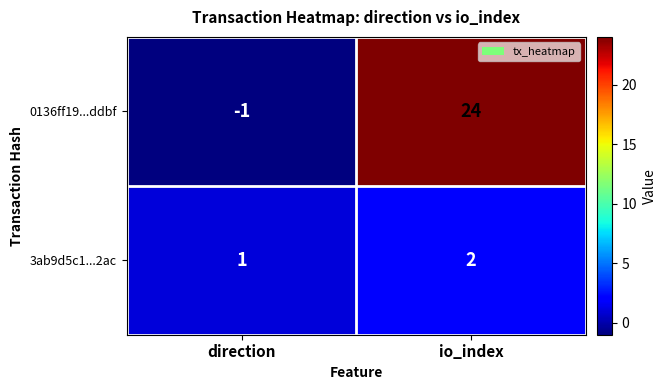

Count the number of data series in this chart.

2